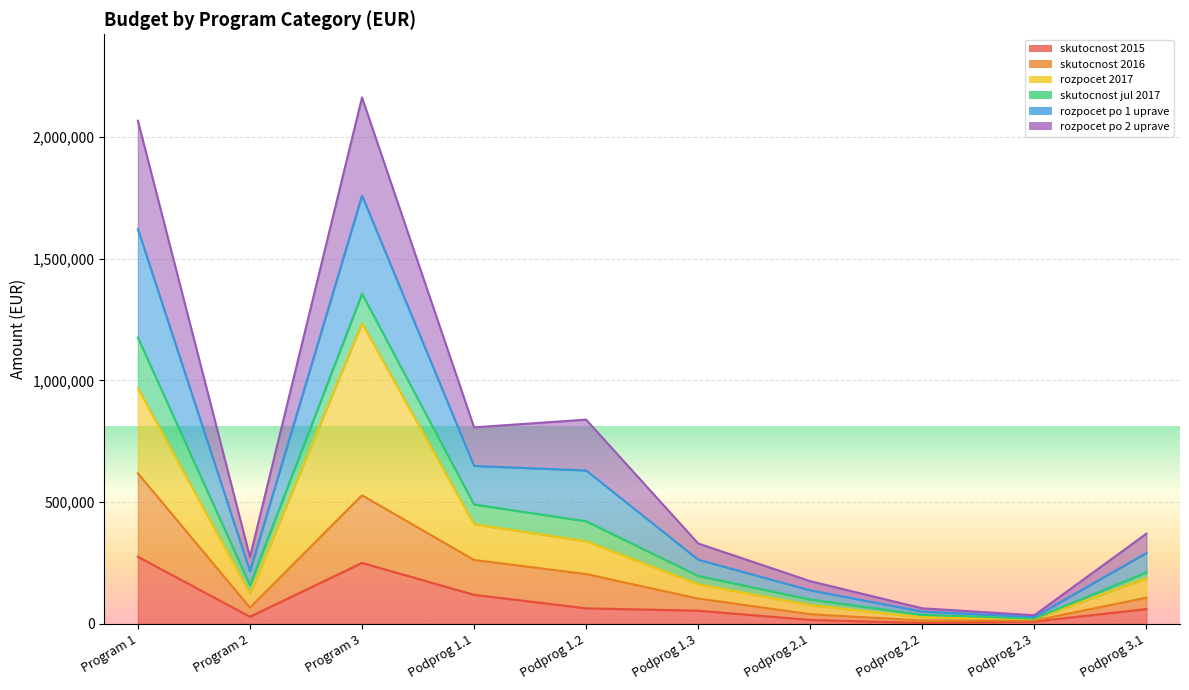

Which category has the highest value across all series?

Program 3